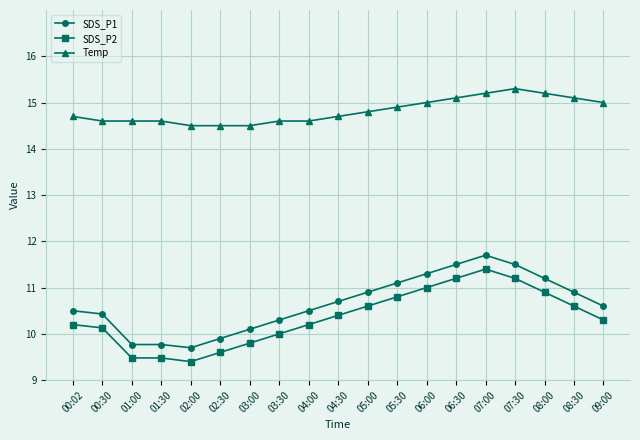

Which label corresponds to the smallest value in the chart?

02:00